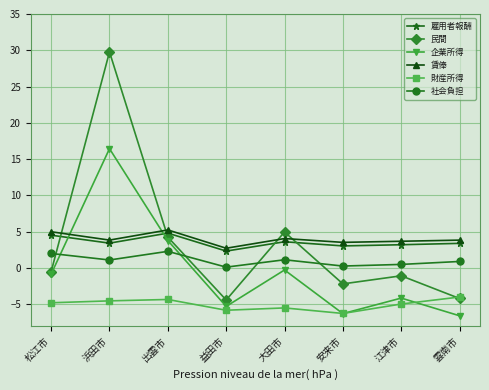

What is the total value across all series at 雲南市?

-6.7